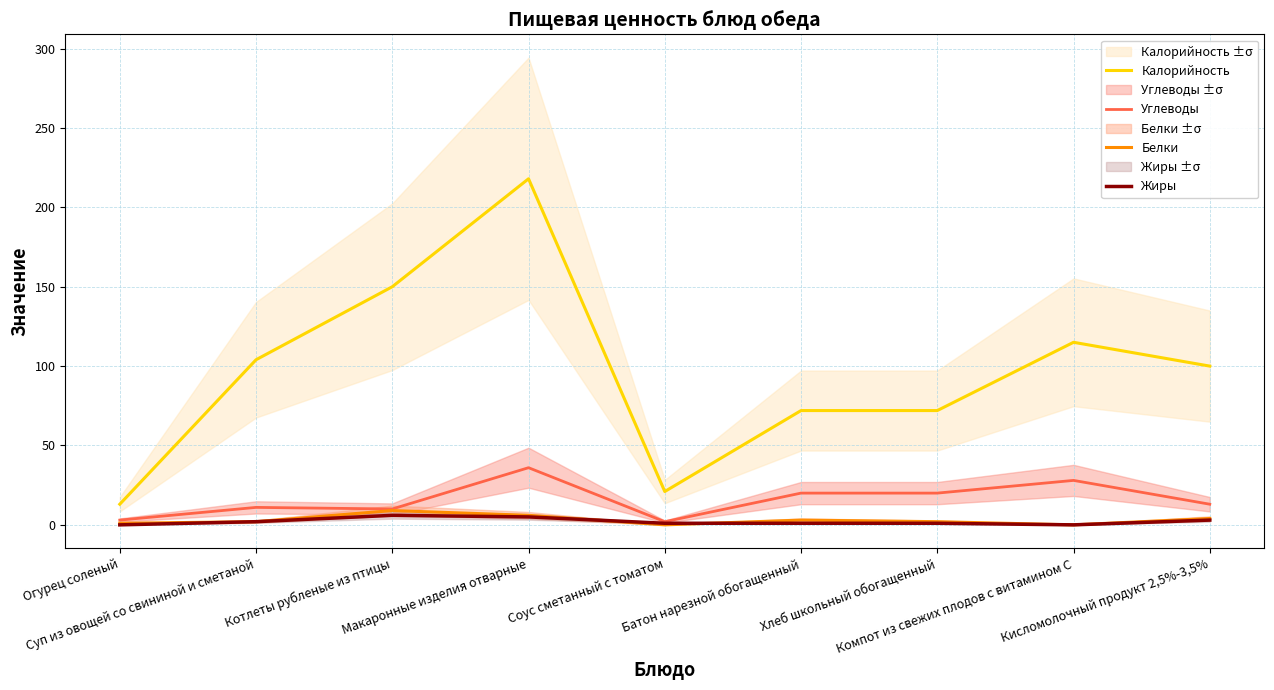

What is the total value across all series at Соус сметанный с томатом?

24